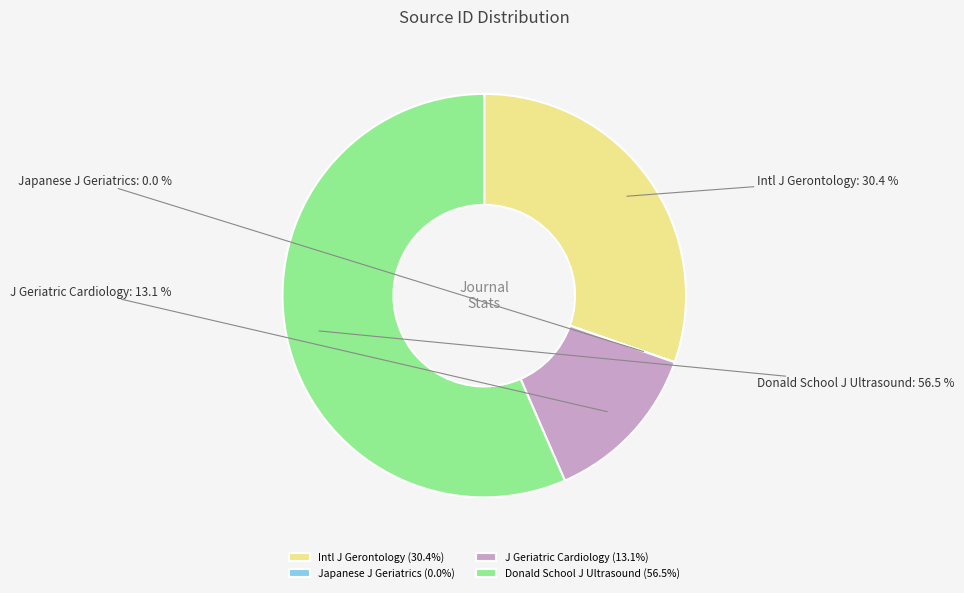

Between J Geriatric Cardiology and Donald School J Ultrasound, which is larger?

Donald School J Ultrasound